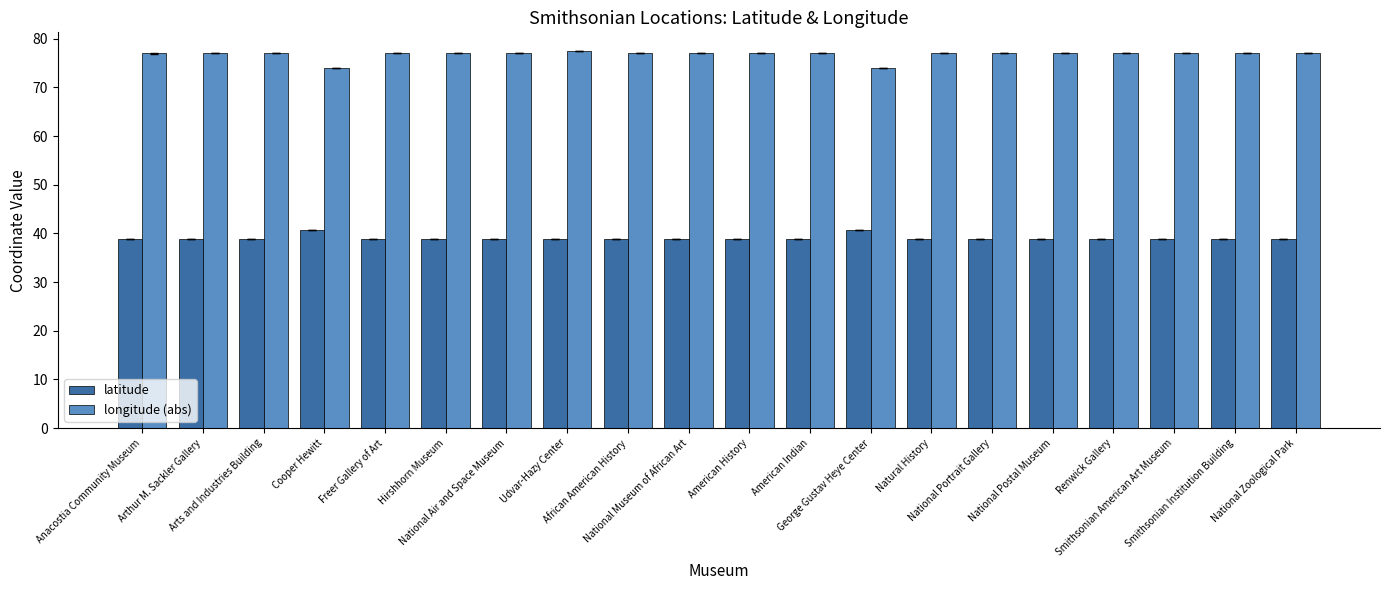

What is the total value across all series at National Zoological Park?

116.0